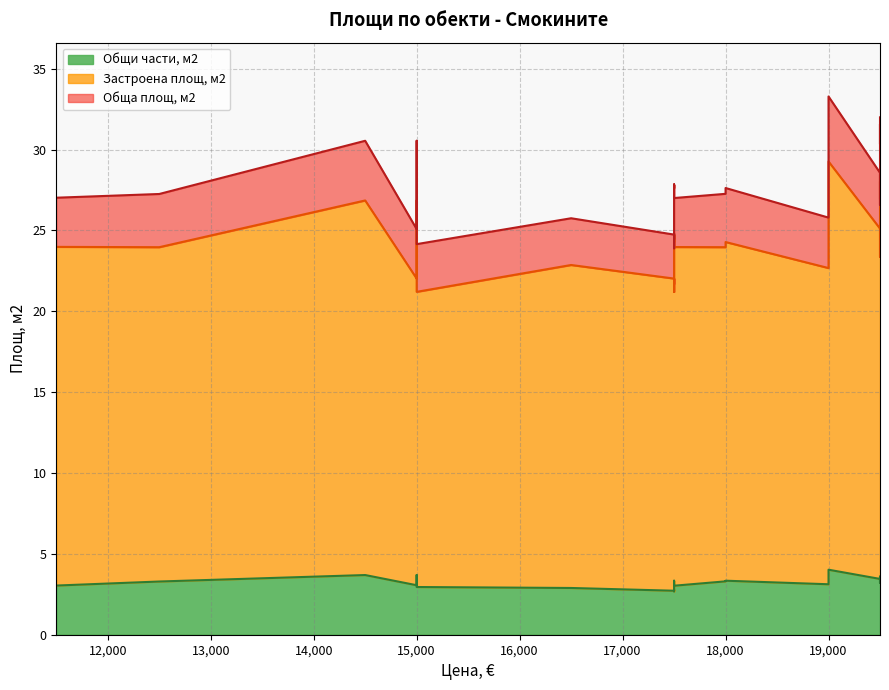

What is the total value across all series at 28?

60.7